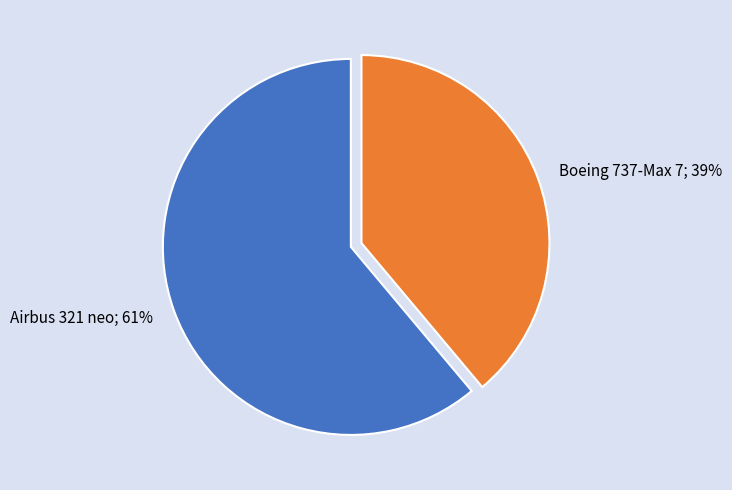

To the nearest percent, what is the difference between the largest and smallest slice percentages?

22%